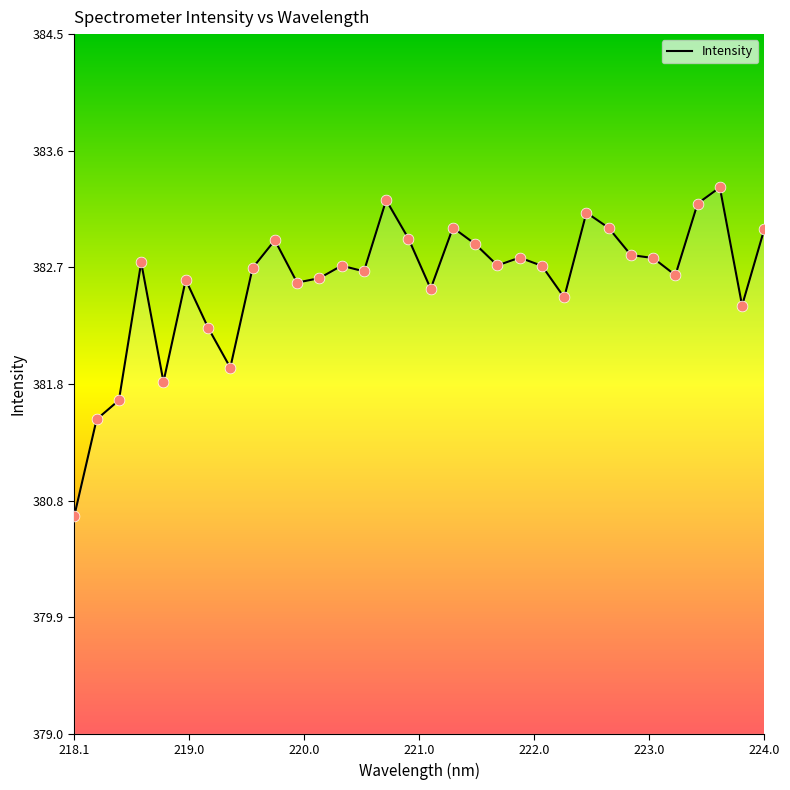

What is the difference between the maximum and minimum values?

2.6